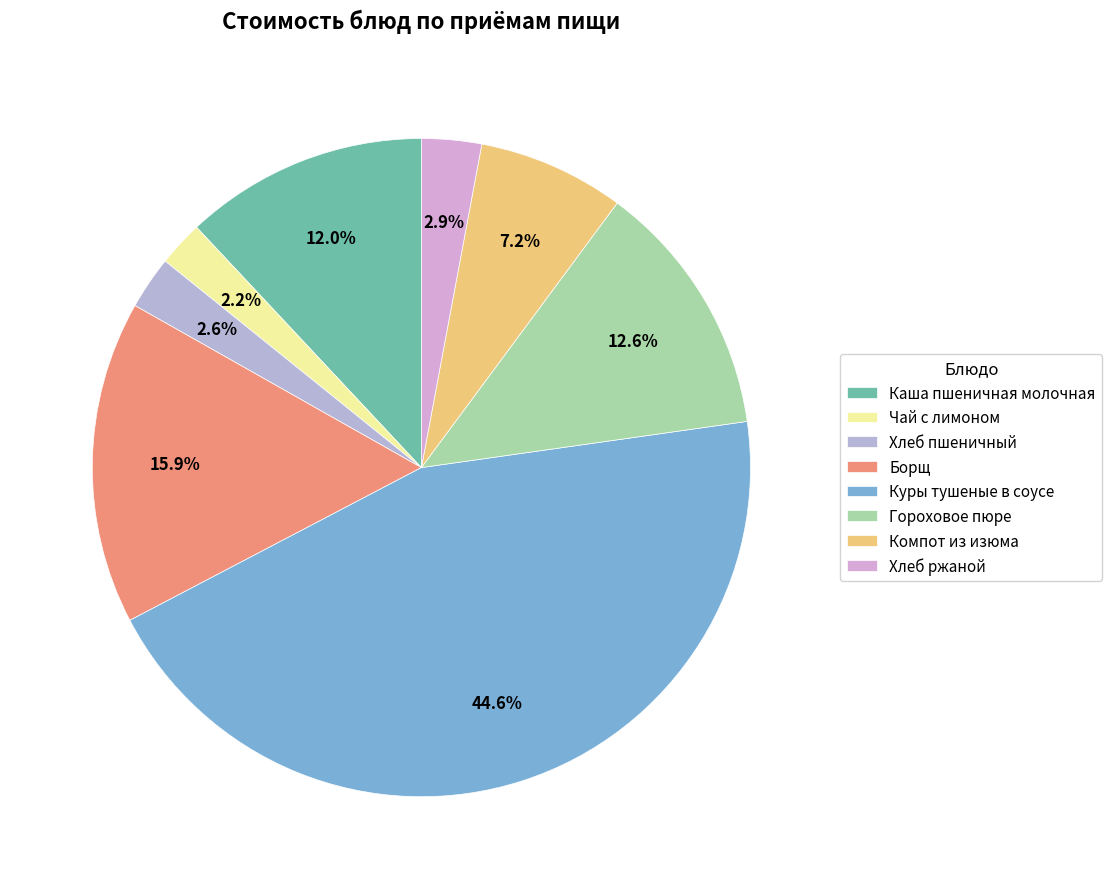

What is the total percentage of Каша пшеничная молочная and Хлеб пшеничный?

14.6%